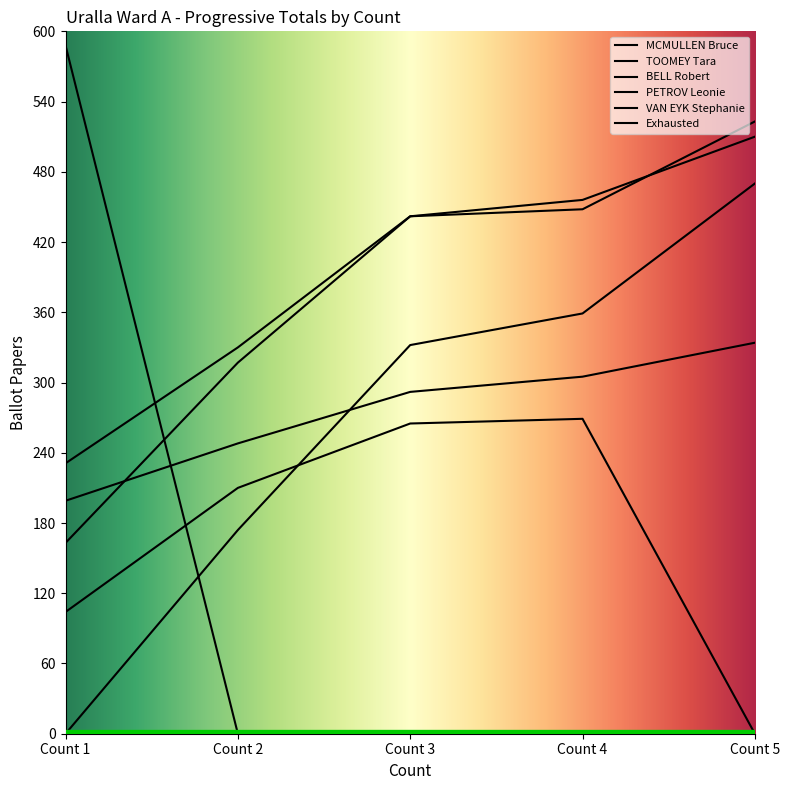

How many positive values does the VAN EYK Stephanie series have?

4